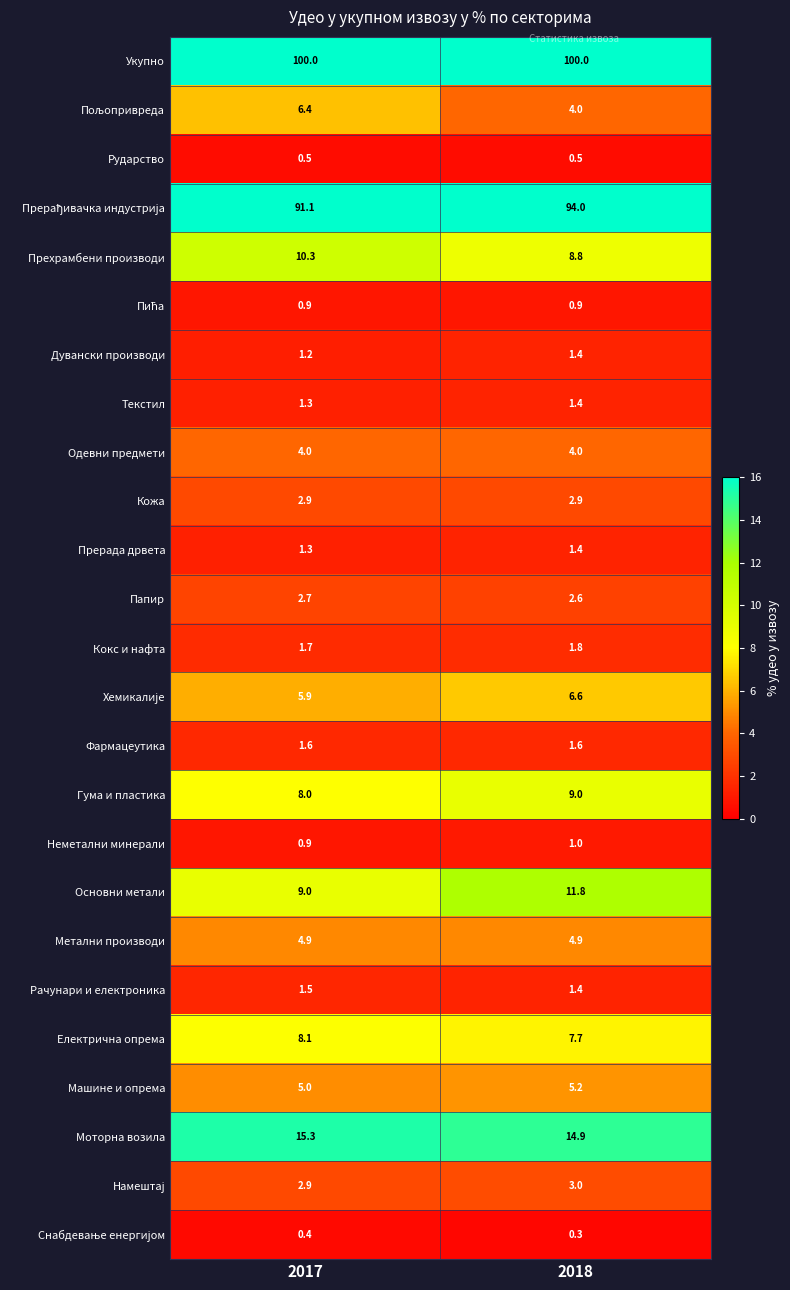

Which series has the largest total across all categories?

Укупно